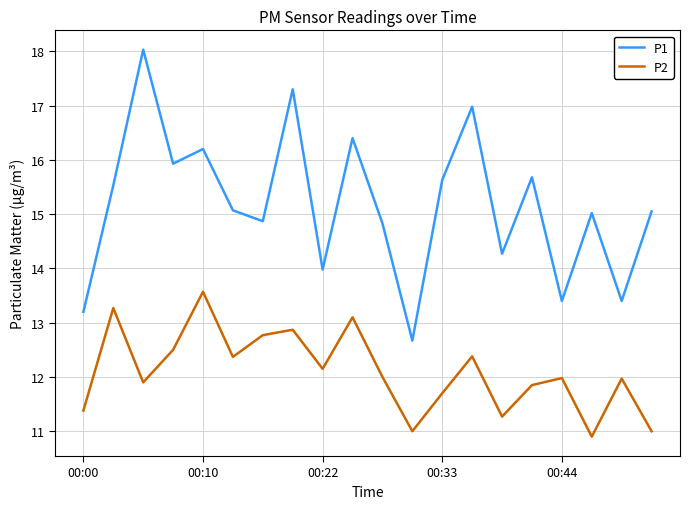

What is the minimum value shown in the chart?

10.9